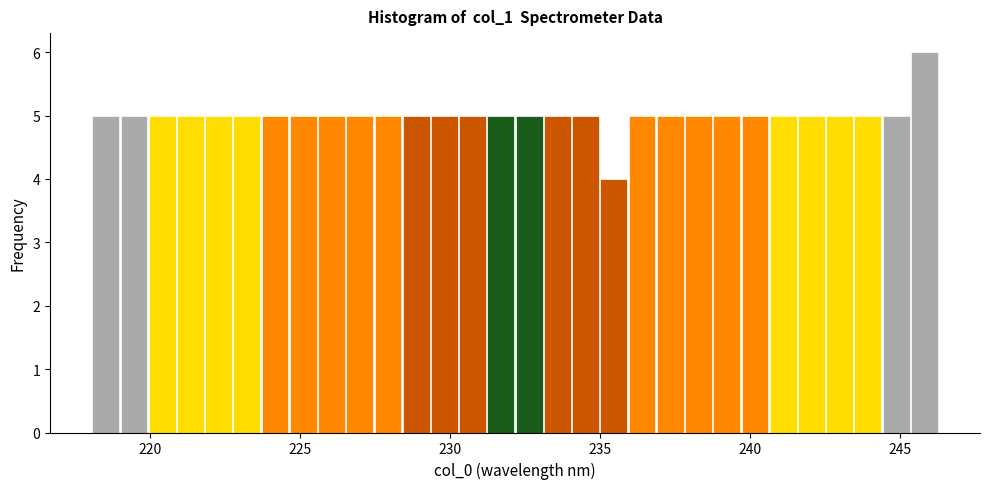

Around what value on the x-axis is the tallest bar? Give the approximate position of its centre, as read against the axis.

246.0